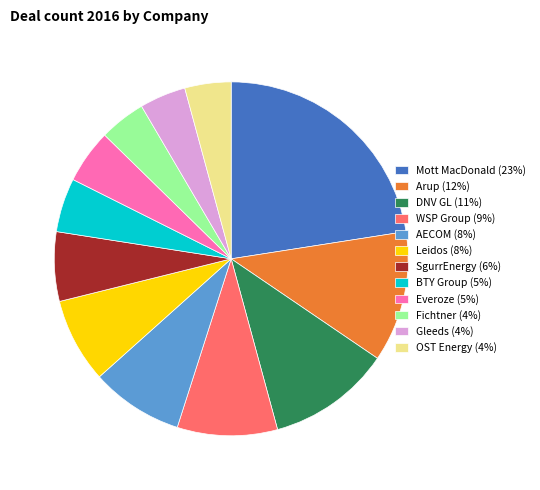

What is the largest slice in the pie chart?

Mott MacDonald